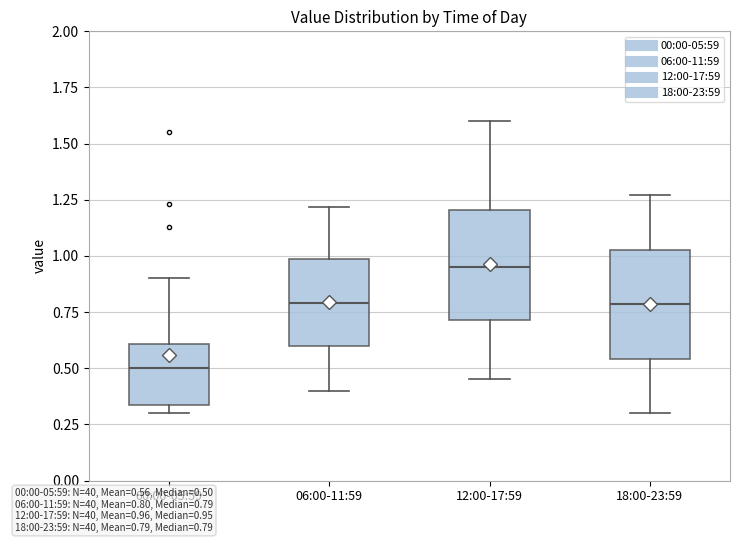

Which box's median line is the lowest?

00:00-05:59